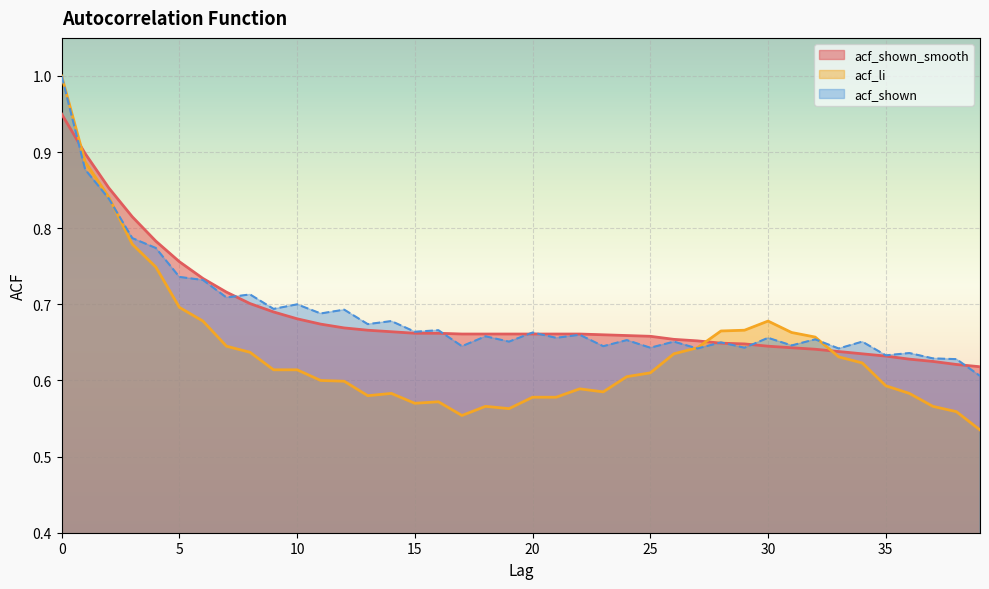

Between which two adjacent categories do acf_li and acf_shown_smooth first intersect?

0 and 1